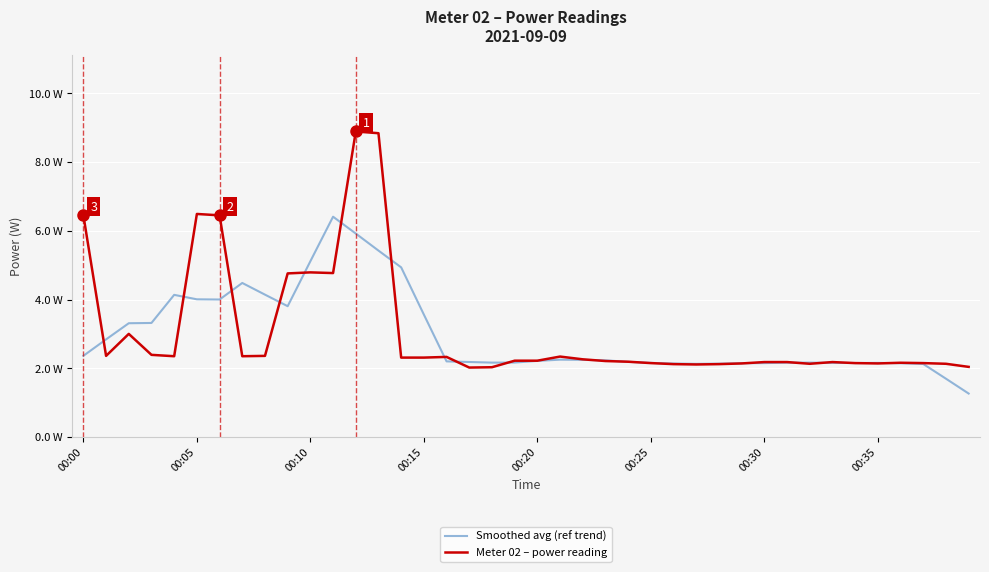

Does the chart have visible grid lines?

Yes